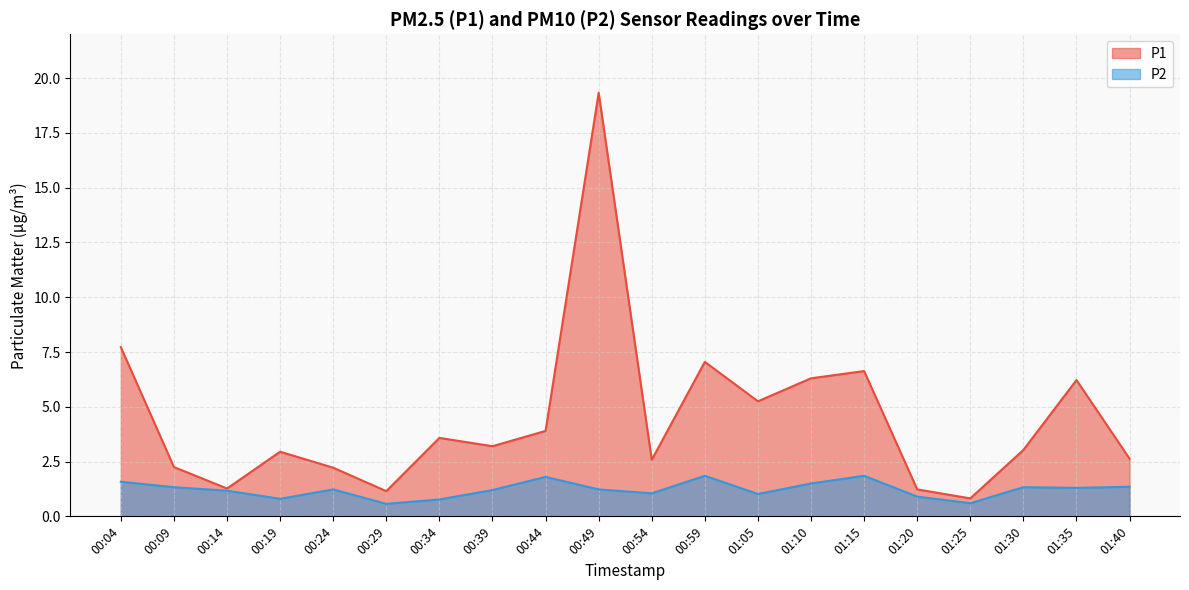

True or false: P1 and P2 intersect in this chart.

False